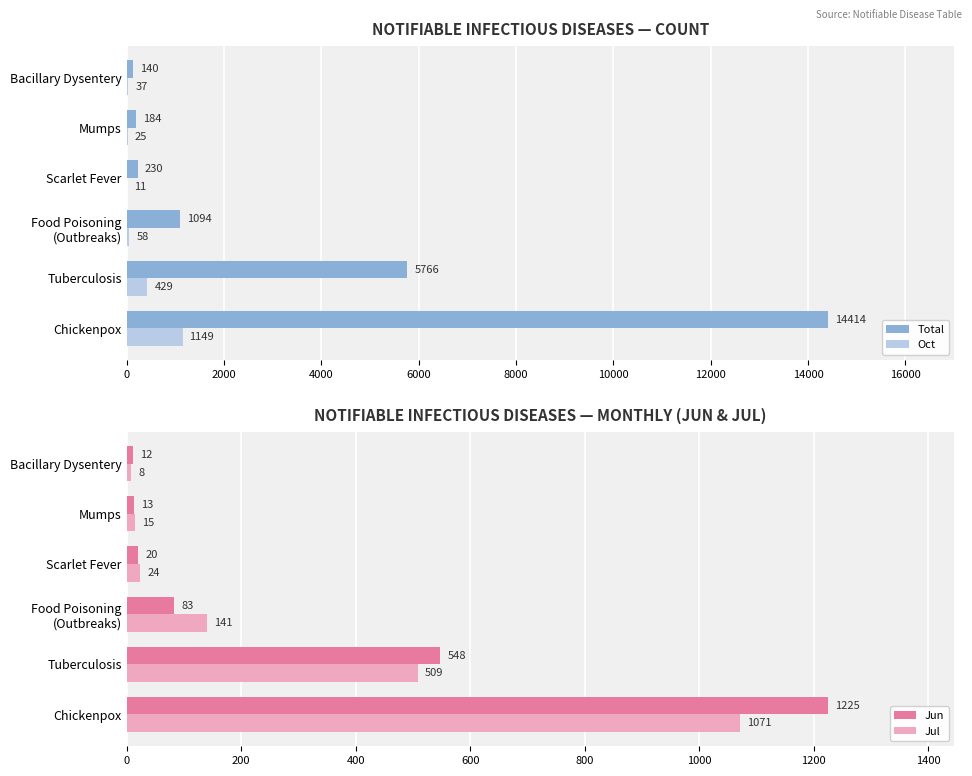

Are the bars grouped side by side (vs. stacked)?

Yes